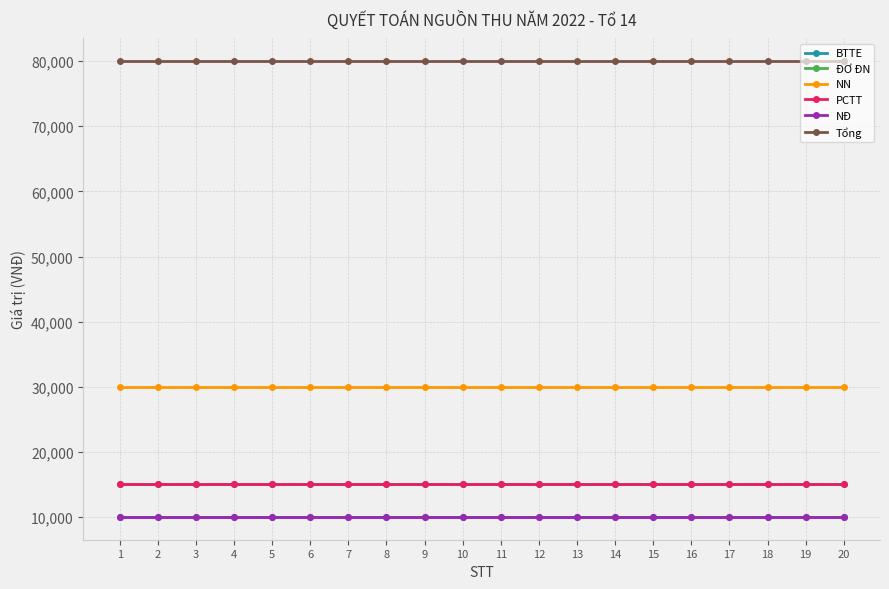

Is this an area chart (filled region under the line)?

No